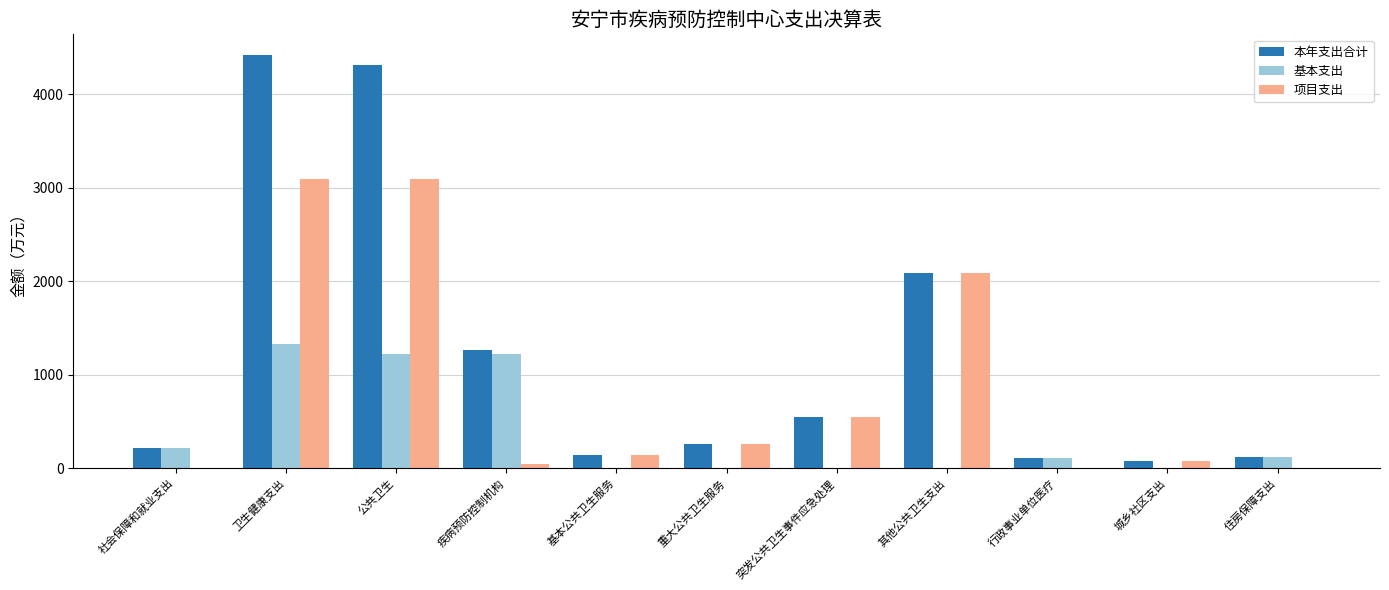

At which category does the chart reach its peak across all series?

卫生健康支出